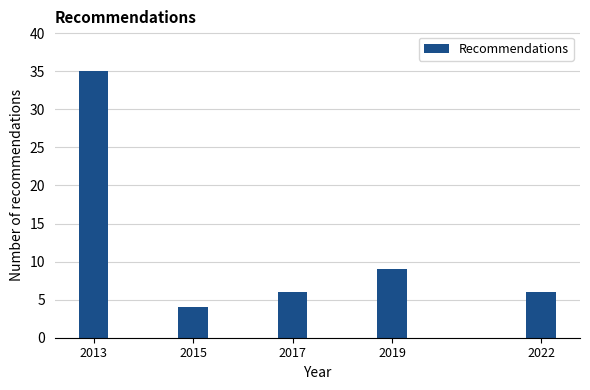

Reading left to right, list all the values displayed in this chart.

2013=35	2015=4	2017=6	2019=9	2022=6